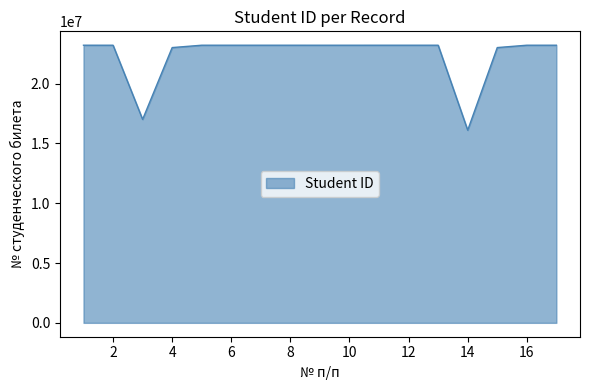

What is the smallest value displayed?

16100847